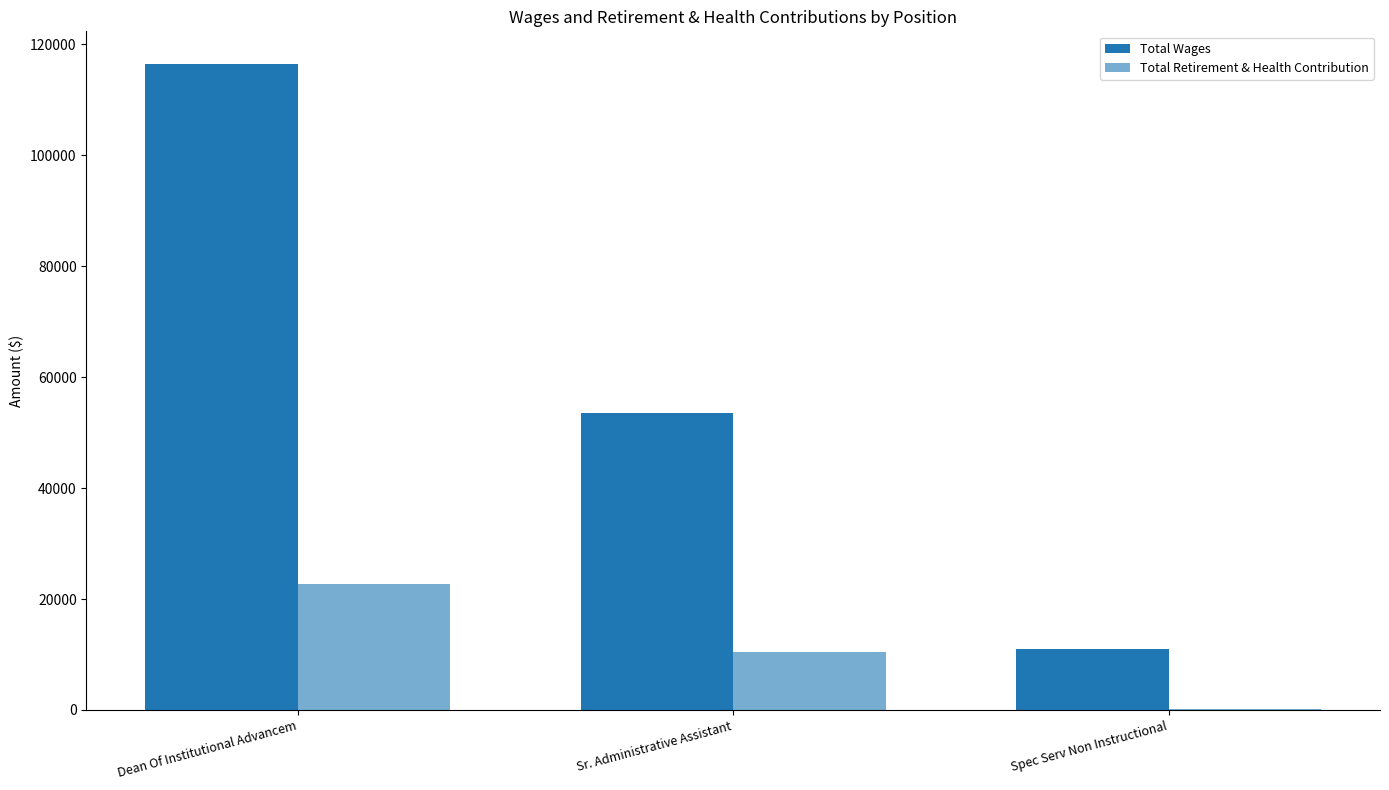

Reading left to right, what are all the values shown in this chart?

Total Wages: 116500	53599	10908
Total Retirement & Health Contribution: 22656	10494	148